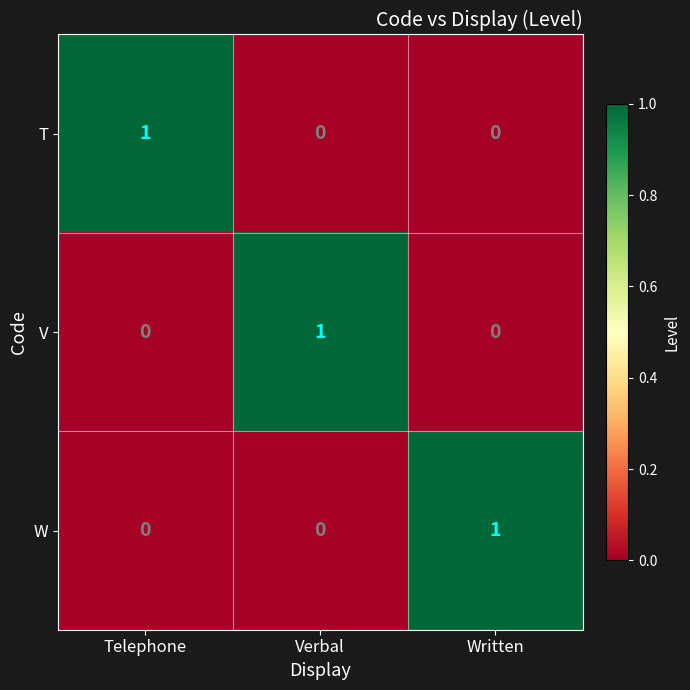

Is the value of V at Telephone greater than the value of T at Telephone?

No